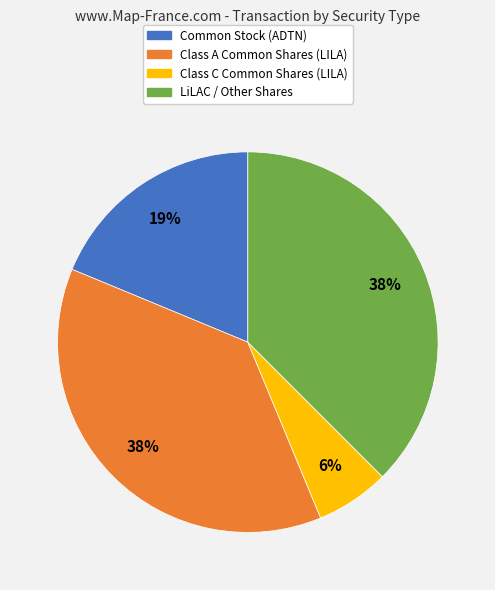

The Class C Common Shares (LILA) slice represents 1% of the pie. True or false?

False